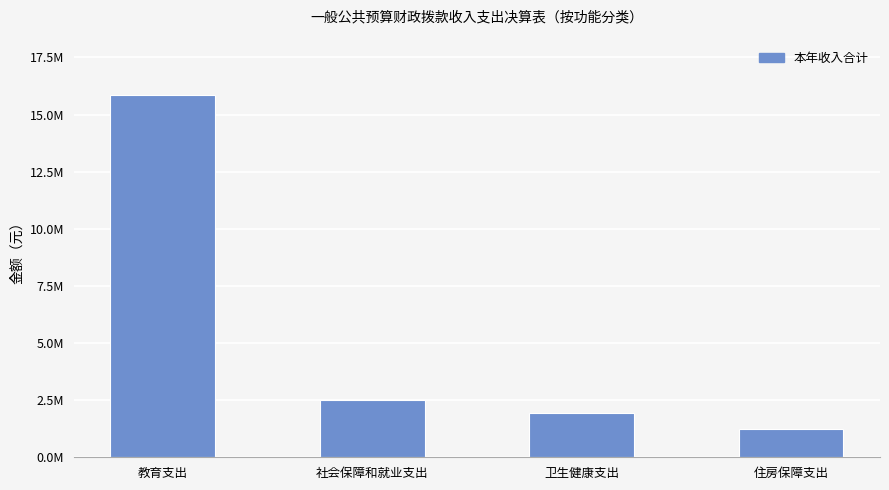

Which label corresponds to the largest value in the chart?

教育支出